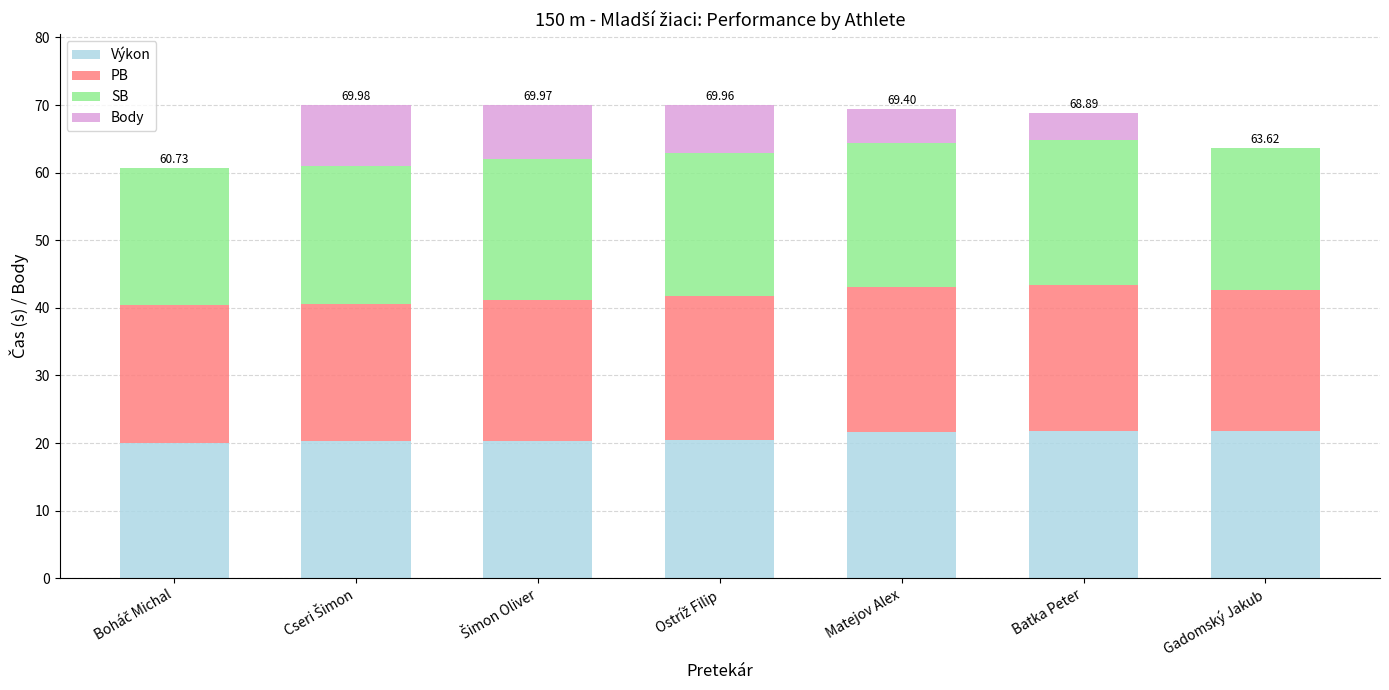

What is the total value across all series at Batka Peter?

68.9